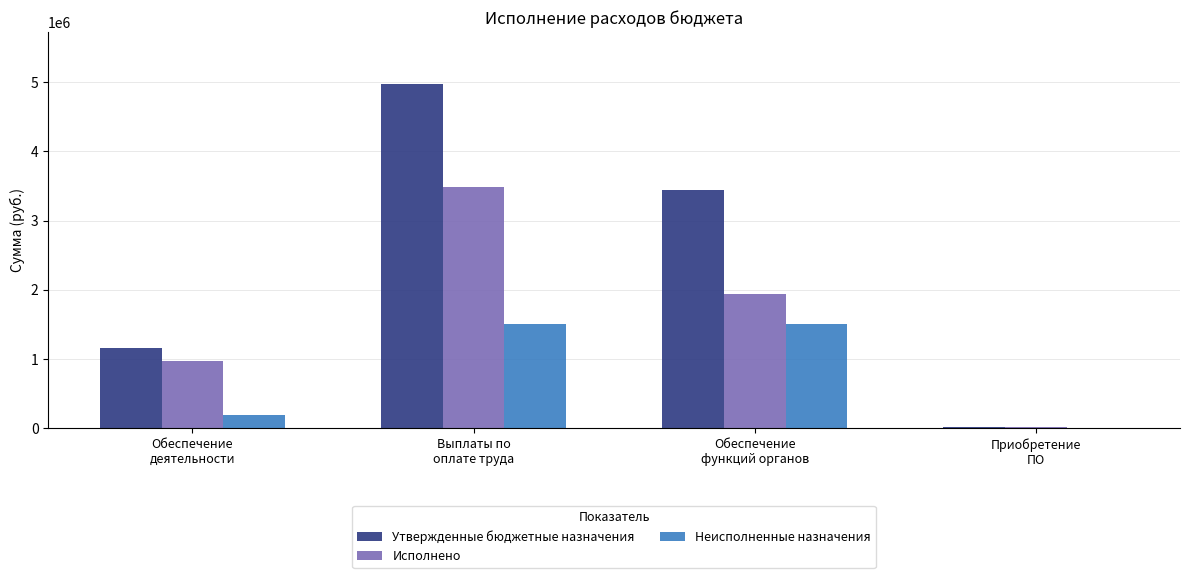

What is the greatest value displayed?

4979095.0